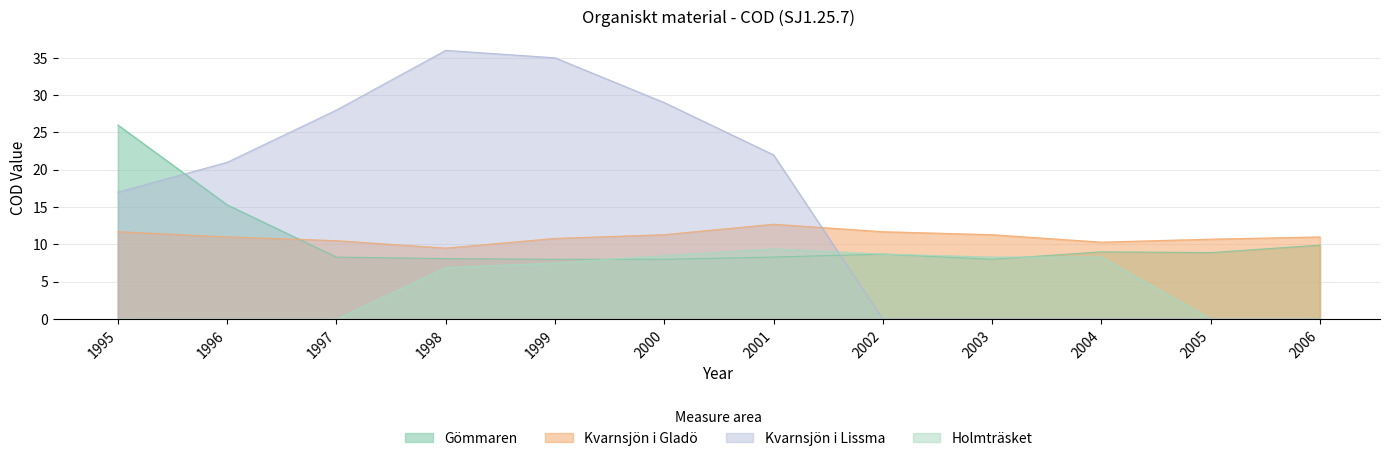

The Kvarnsjön i Lissma series shows 6.1 at 2000. True or false?

False